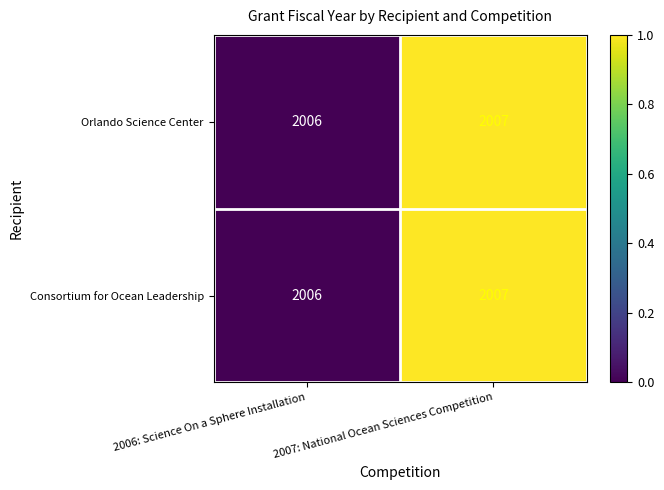

What is the approximate value of Consortium for Ocean Leadership at 2007: National Ocean Sciences Competition?

2007